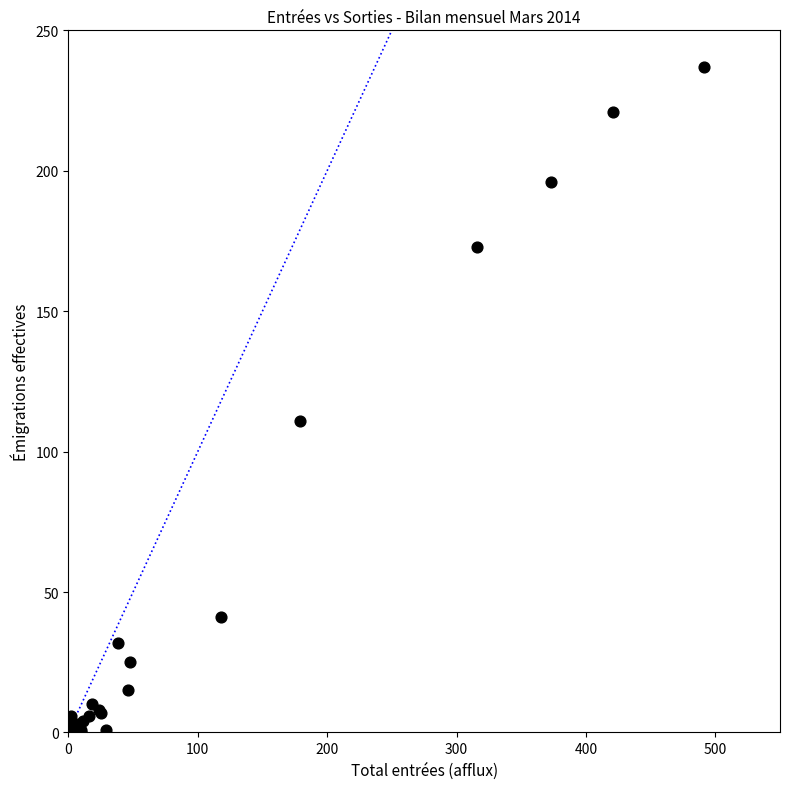

What Y value in the scatter plot is closest to 118?

111